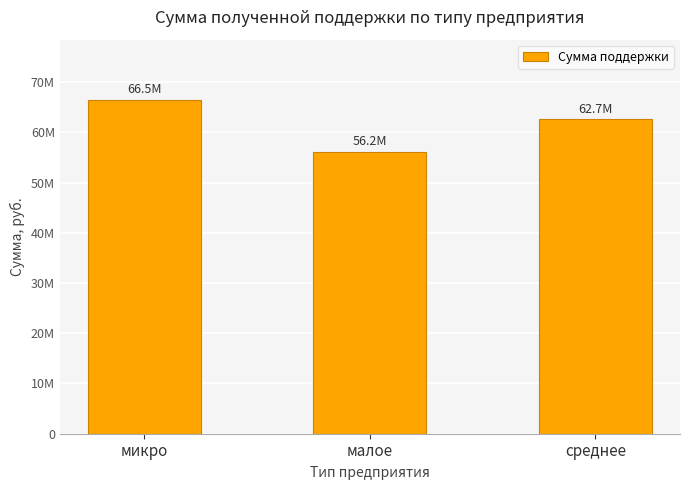

List the labels in order of value, smallest first.

малое, среднее, микро